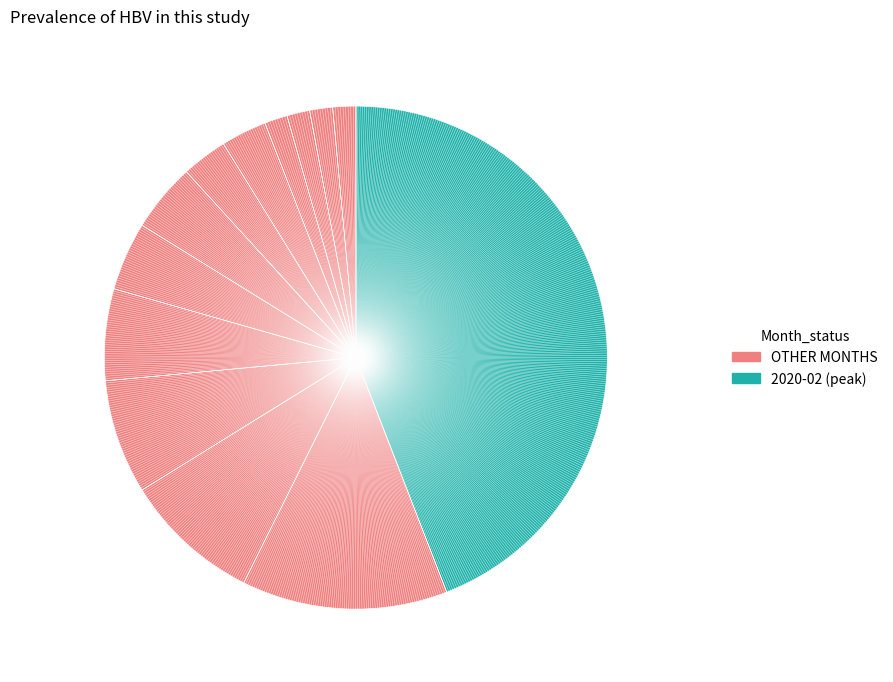

What is the smallest slice in the pie chart?

2020-10